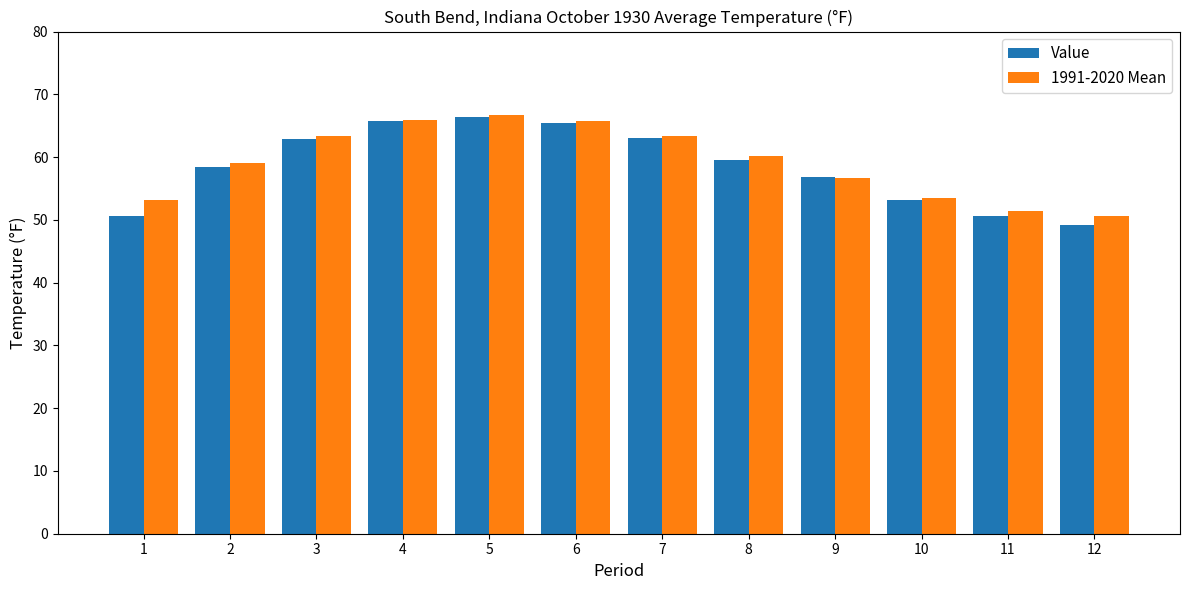

What is the approximate value of Value at 5?

66.4